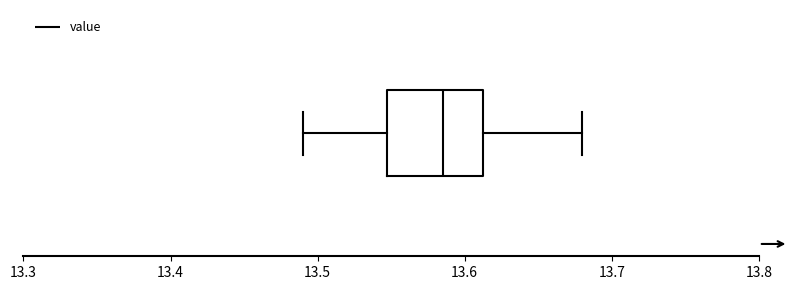

Transcribe this box plot: give where the median line is, the range the box spans, and where the two whiskers end, as read against the x-axis. The values are not printed on the chart, so give them approximately, as read against the axis.

median 13.59, box 13.55 to 13.61, whiskers 13.49 to 13.68